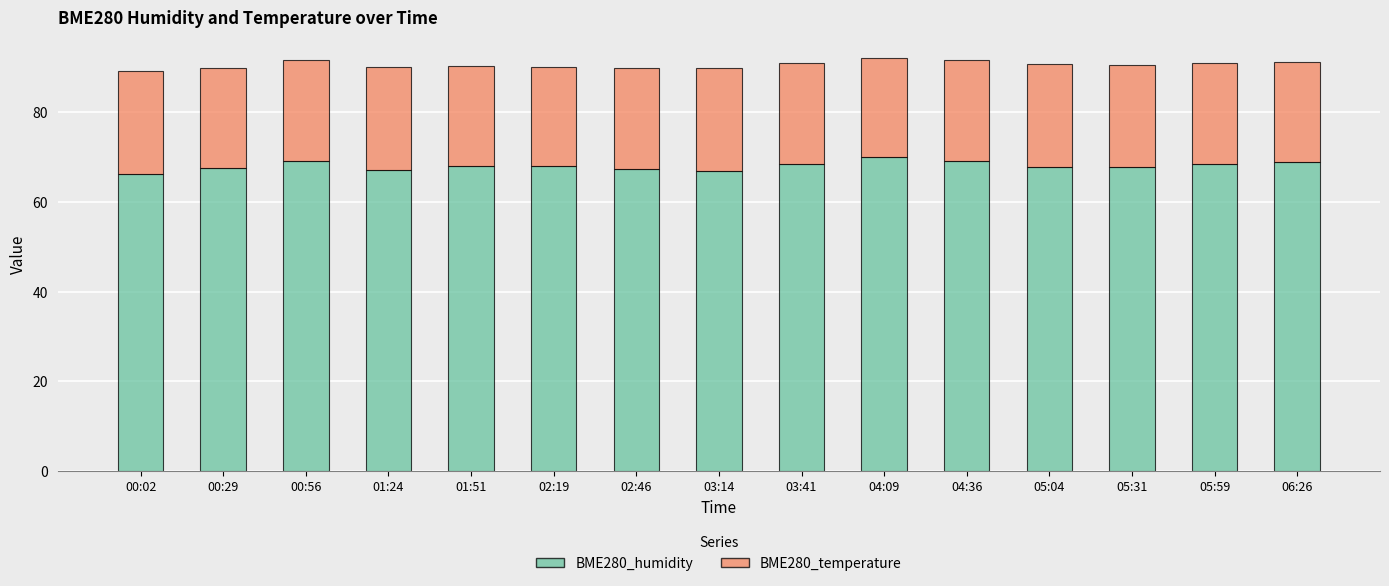

What is the minimum value for BME280_humidity?

66.2